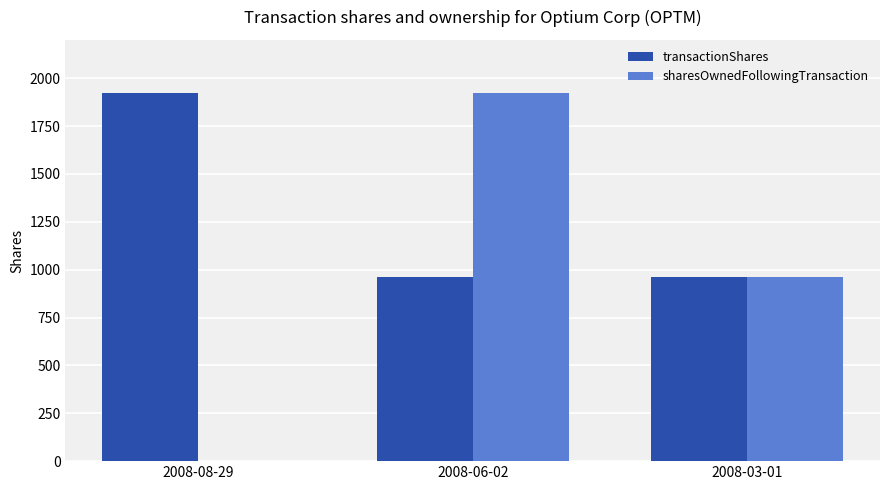

Reading left to right, what are all the values shown in this chart?

transactionShares: 1920	961	961
sharesOwnedFollowingTransaction: 0	1922	961